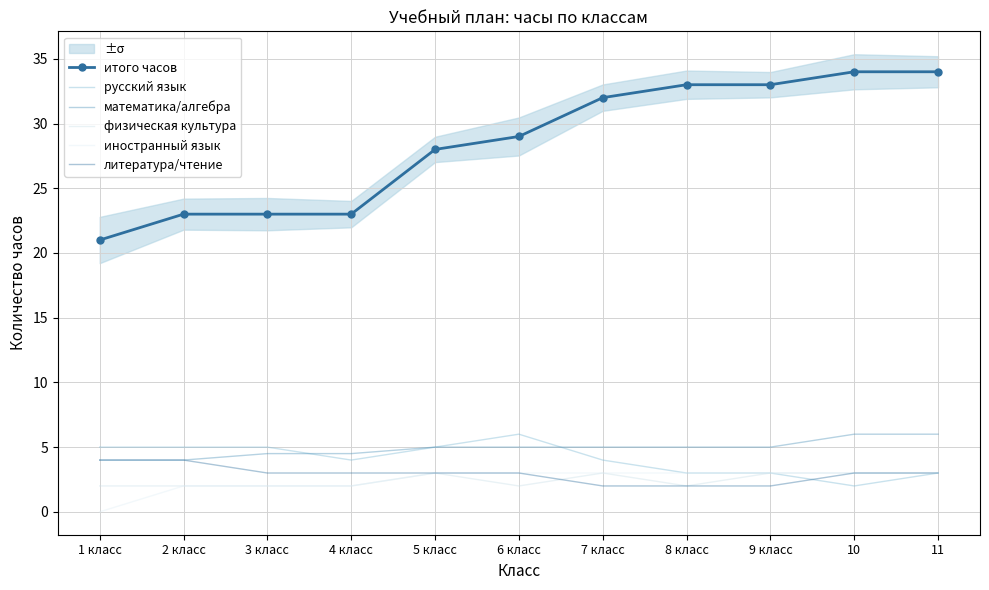

Reading left to right, extract all data points from this chart.

итого часов: 21.0	23.0	23.0	23.0	28.0	29.0	32.0	33.0	33.0	34.0	34.0
русский язык: 5.0	5.0	5.0	4.0	5.0	6.0	4.0	3.0	3.0	2.0	3.0
математика/алгебра: 4.0	4.0	4.5	4.5	5.0	5.0	5.0	5.0	5.0	6.0	6.0
физическая культура: 2.0	2.0	2.0	2.0	3.0	2.0	3.0	2.0	3.0	3.0	3.0
иностранный язык: 0.0	2.0	2.0	2.0	3.0	3.0	3.0	3.0	3.0	3.0	3.0
литература/чтение: 4.0	4.0	3.0	3.0	3.0	3.0	2.0	2.0	2.0	3.0	3.0